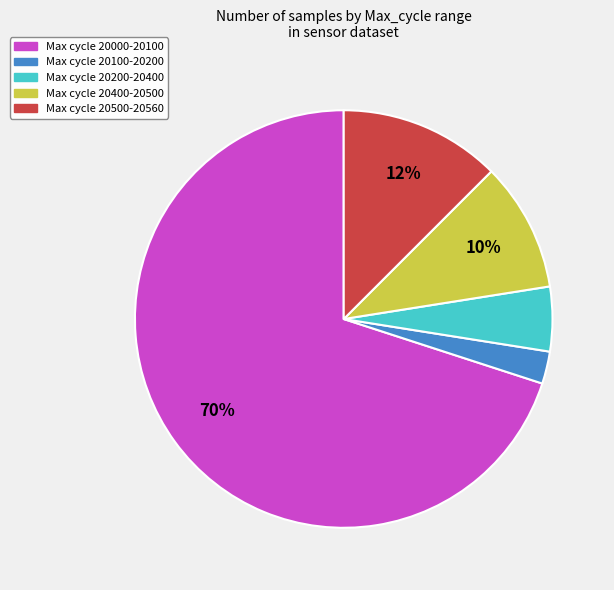

To the nearest percent, what is the average slice percentage?

20%